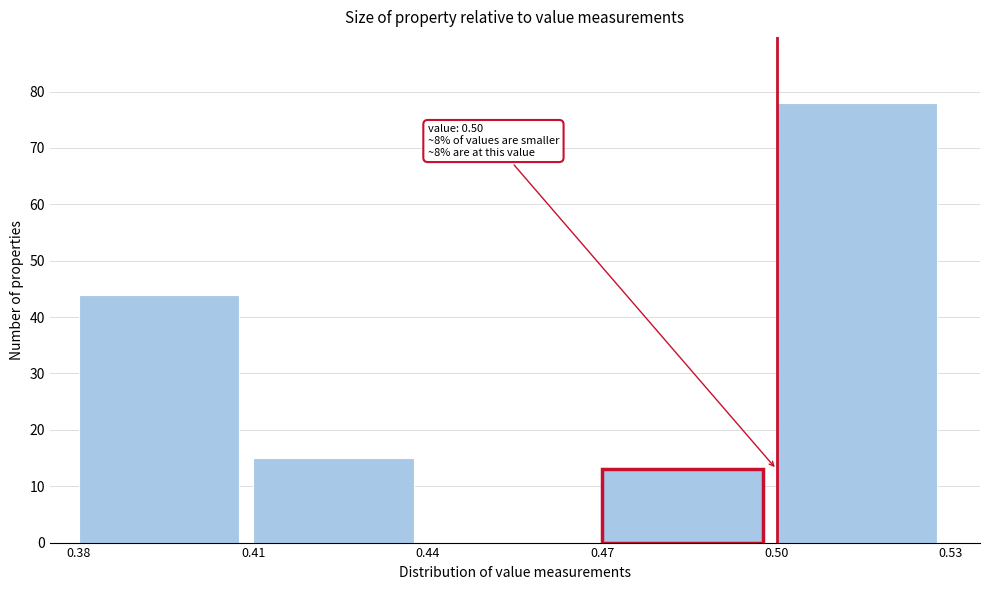

Which range on the x-axis has the tallest bar?

0.50 to 0.53